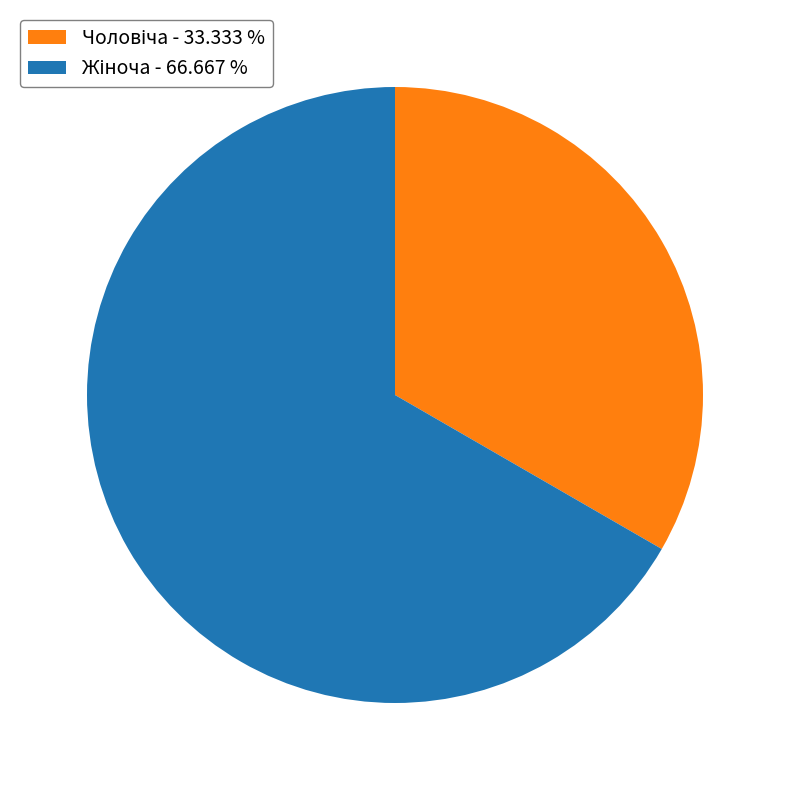

Is there a majority slice in this chart?

Yes